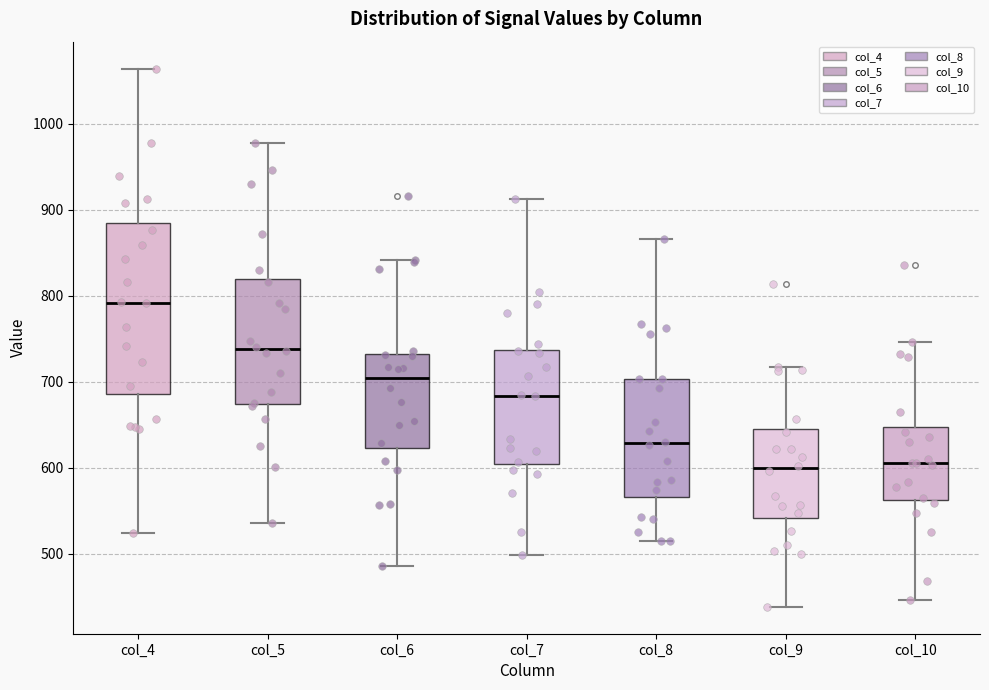

Comparing the boxes themselves (not the whiskers), which one is the tallest?

col_4